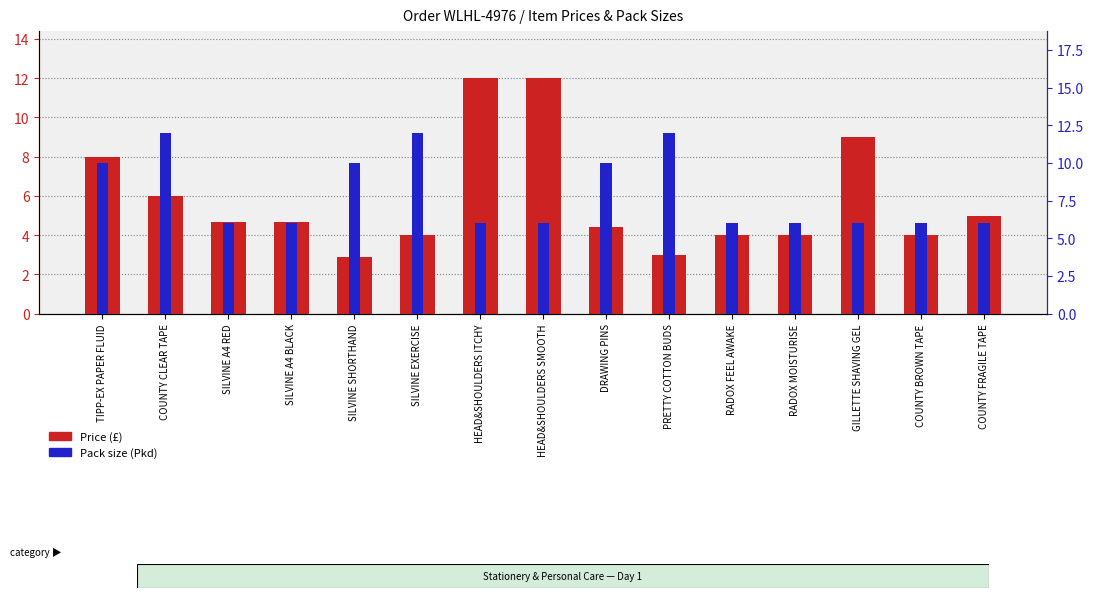

What is the label of the 15th bar from the right?

TIPP-EX PAPER FLUID